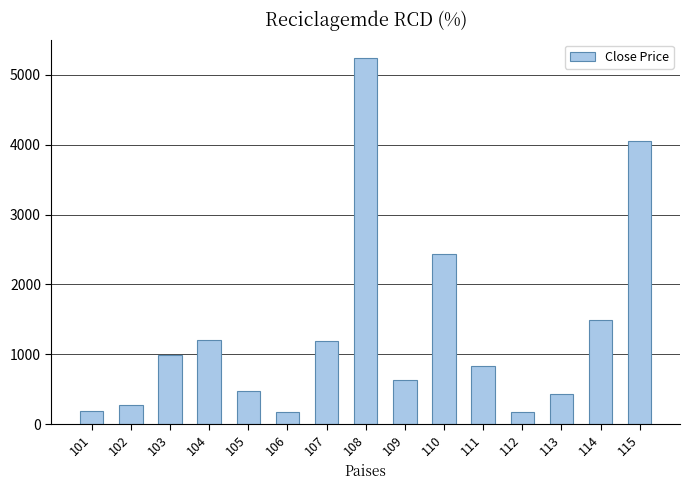

Is it true that the value at 109 is 263?

False